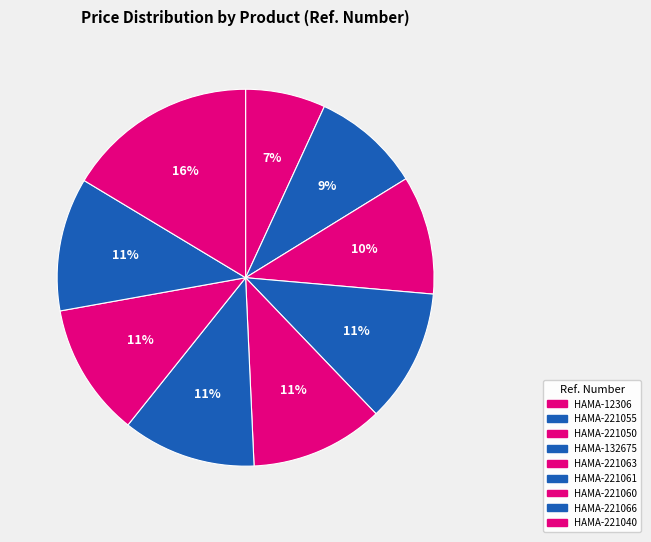

How many segments does this pie chart have?

9